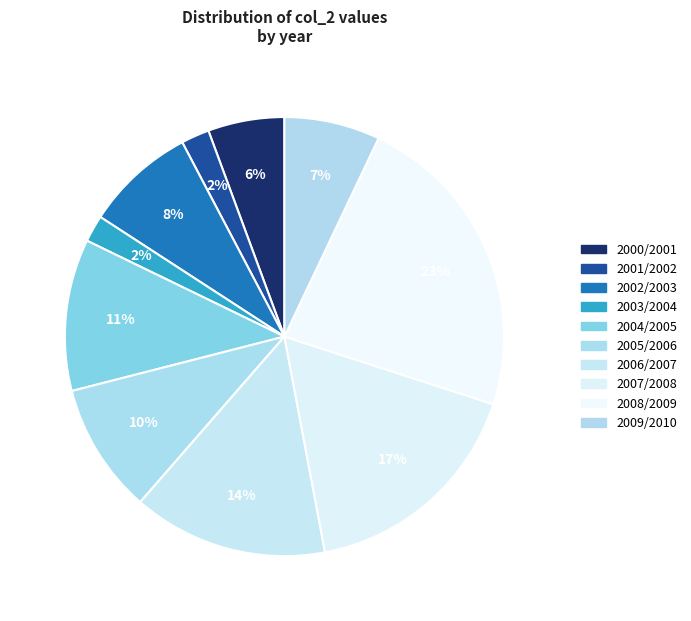

To the nearest percent, what percentage of the pie is 2003/2004?

2%